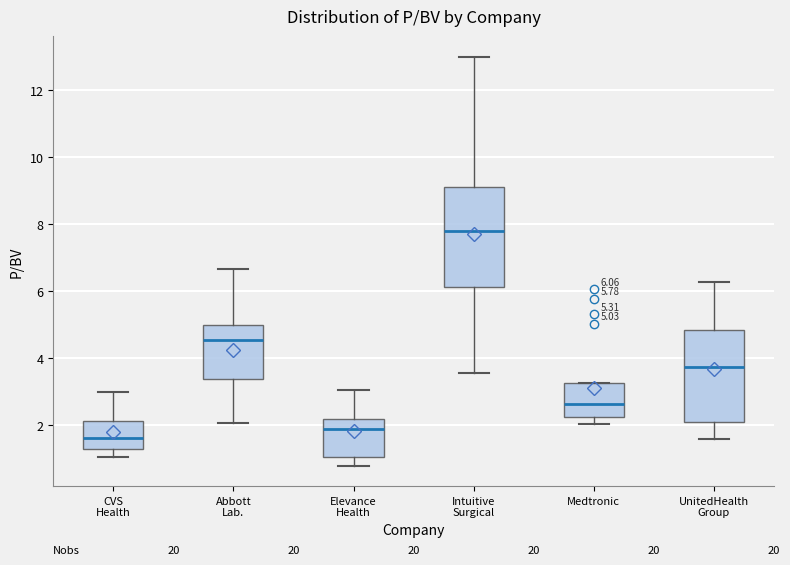

Which box's median line is the lowest?

CVS Health